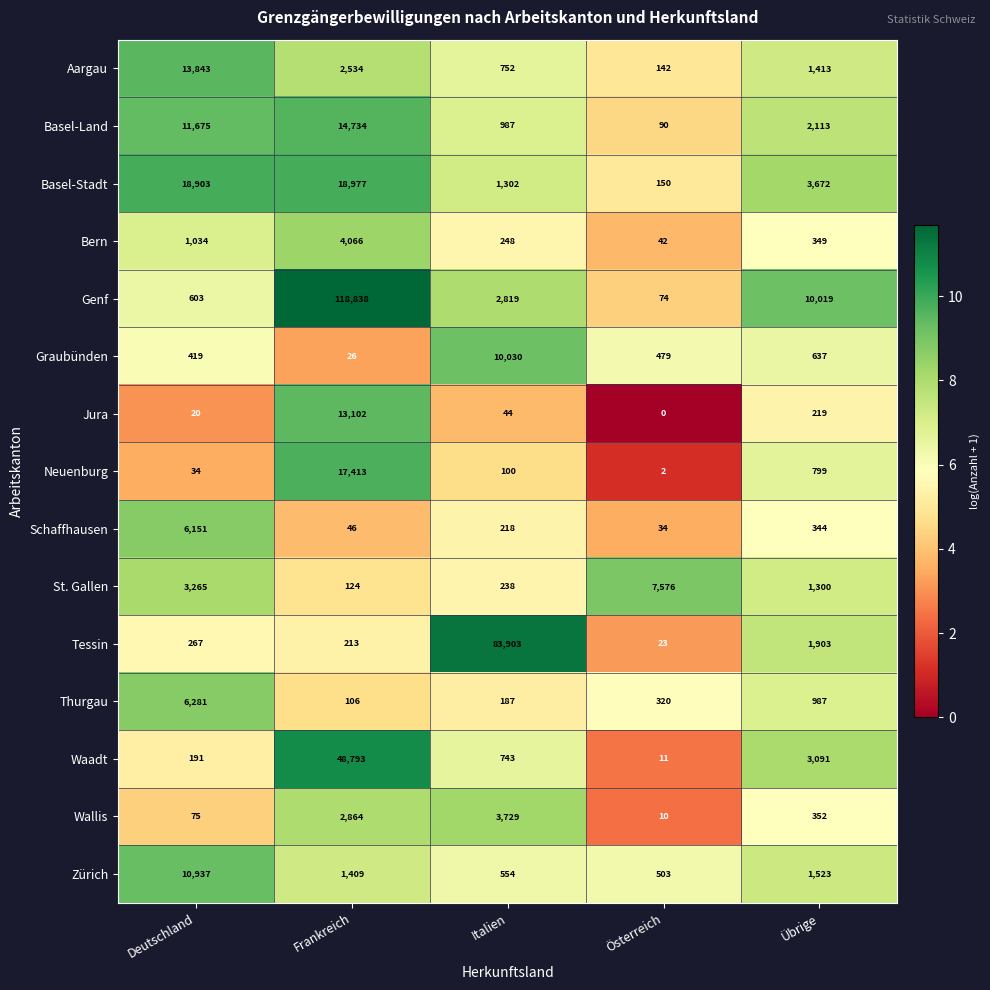

Is it true that Graubünden equals 10030 at Italien?

True